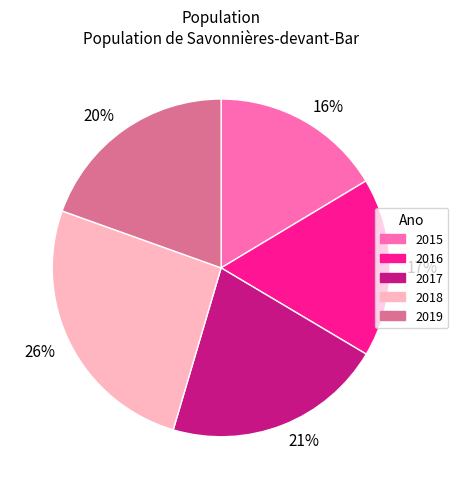

What percentage is the 26% slice, to the nearest percent?

26%